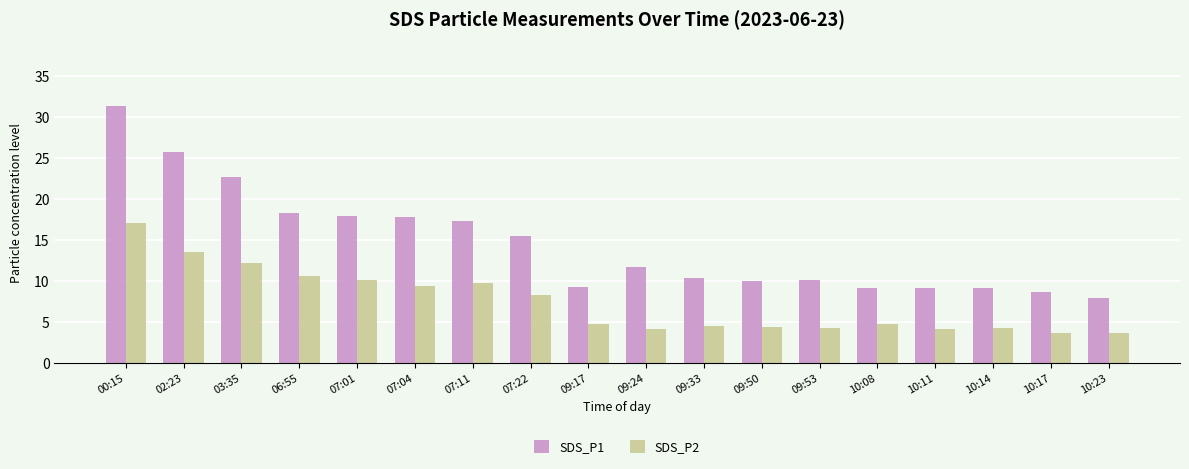

What is the average value of the SDS_P2 series?

7.4